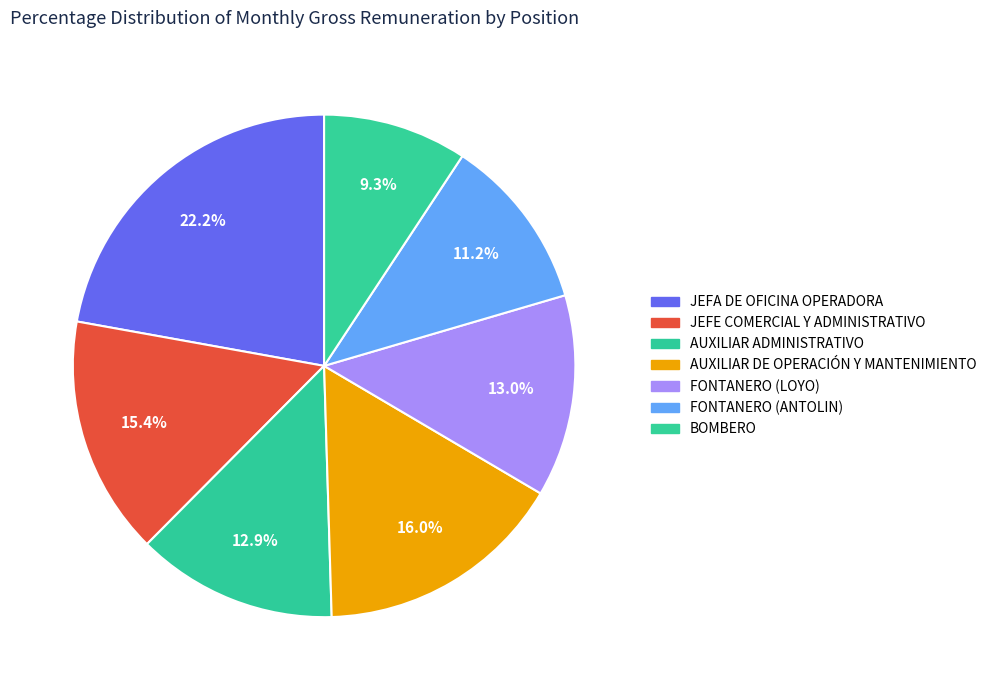

To the nearest percent, what percentage of the pie is AUXILIAR DE OPERACIÓN Y MANTENIMIENTO?

16%